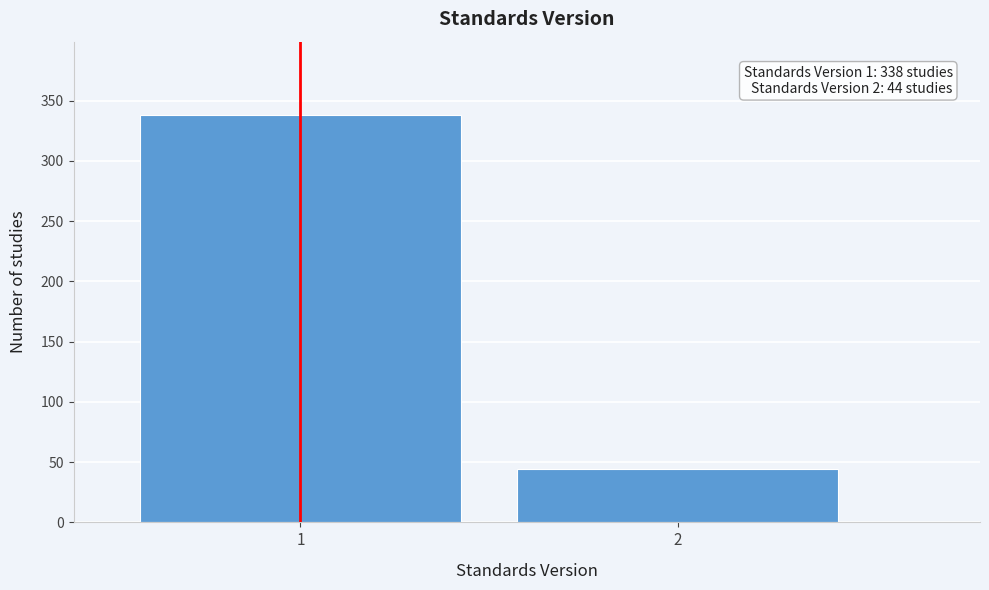

Reading left to right, transcribe all the data shown in this chart.

1=338	2=44